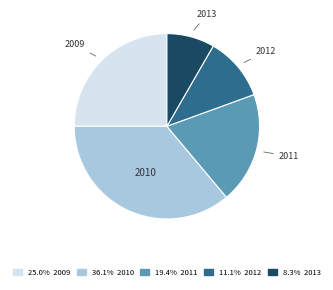

Does any single category account for the majority?

No